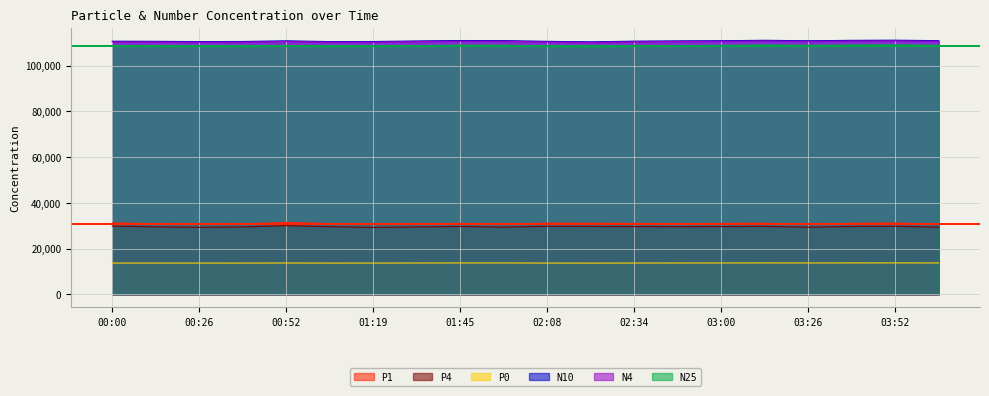

Which series has the largest total across all categories?

N10